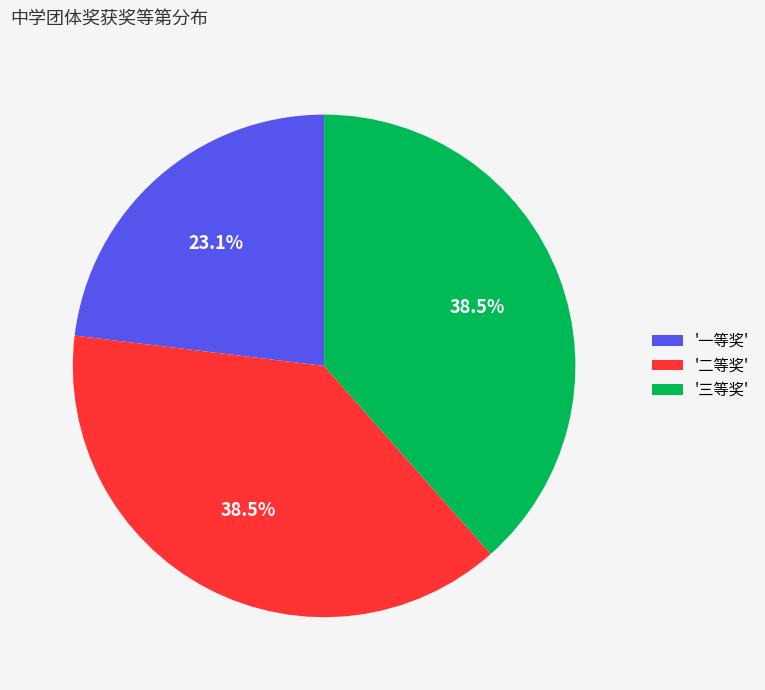

What percentage do '二等奖' and '一等奖' together represent?

61.5%